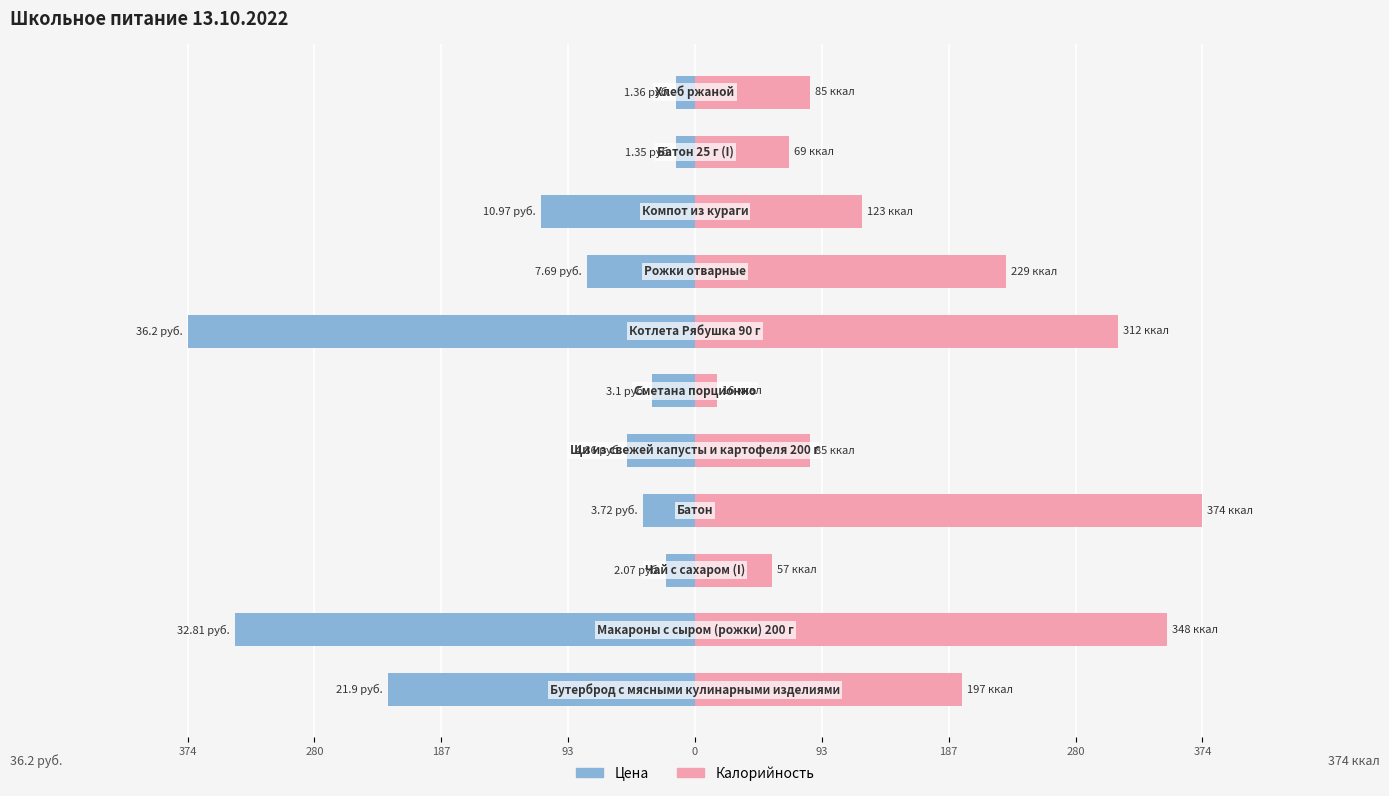

The Калорийность series shows 146.3 at 0. True or false?

False